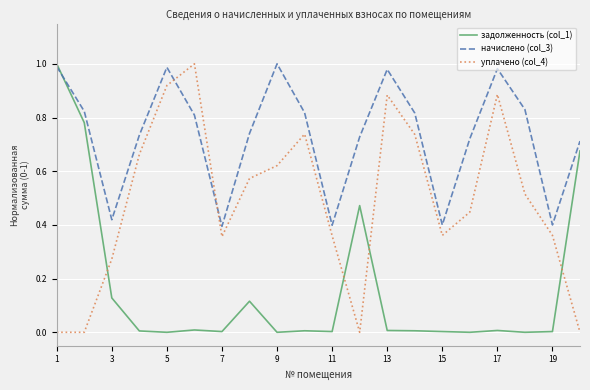

After their last crossing, which series has the higher values: начислено (col_3) or уплачено (col_4)?

начислено (col_3)